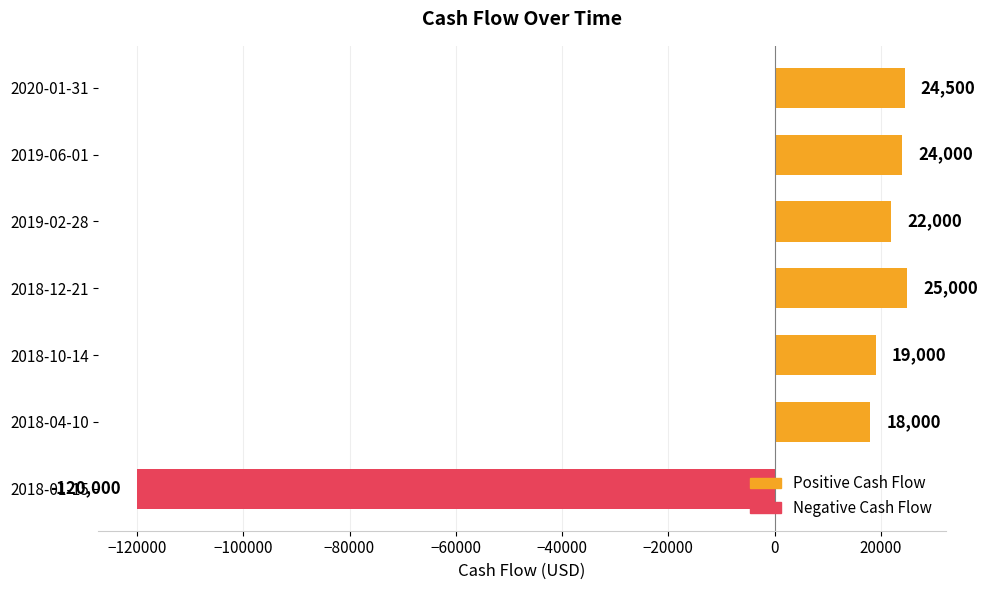

Are the bars horizontal?

Yes